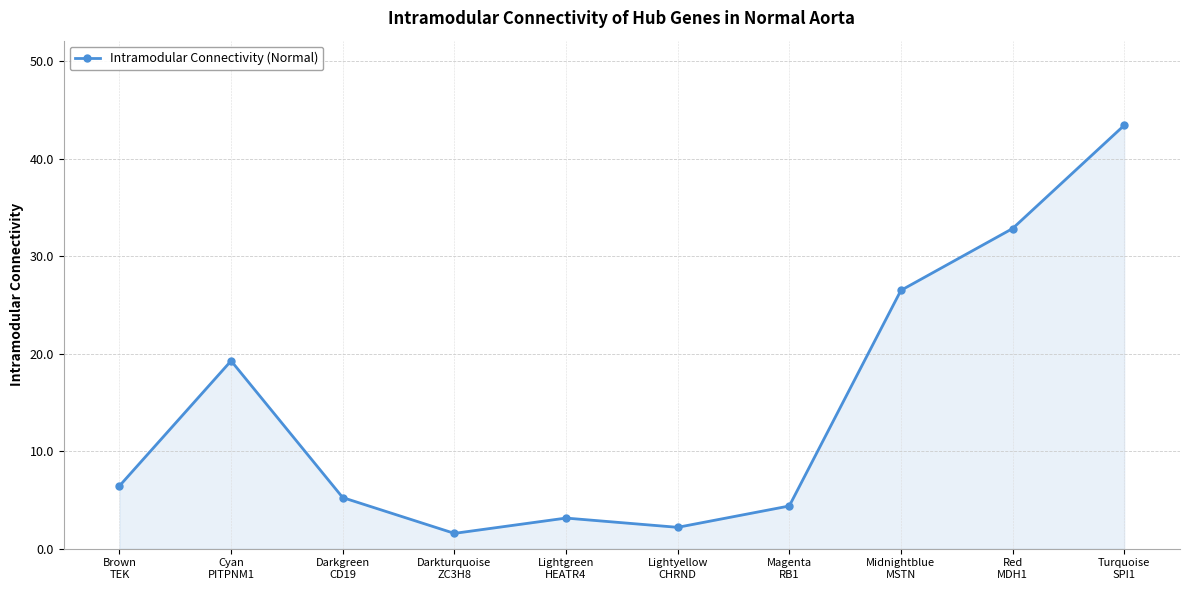

What is the sum of all values?

145.0